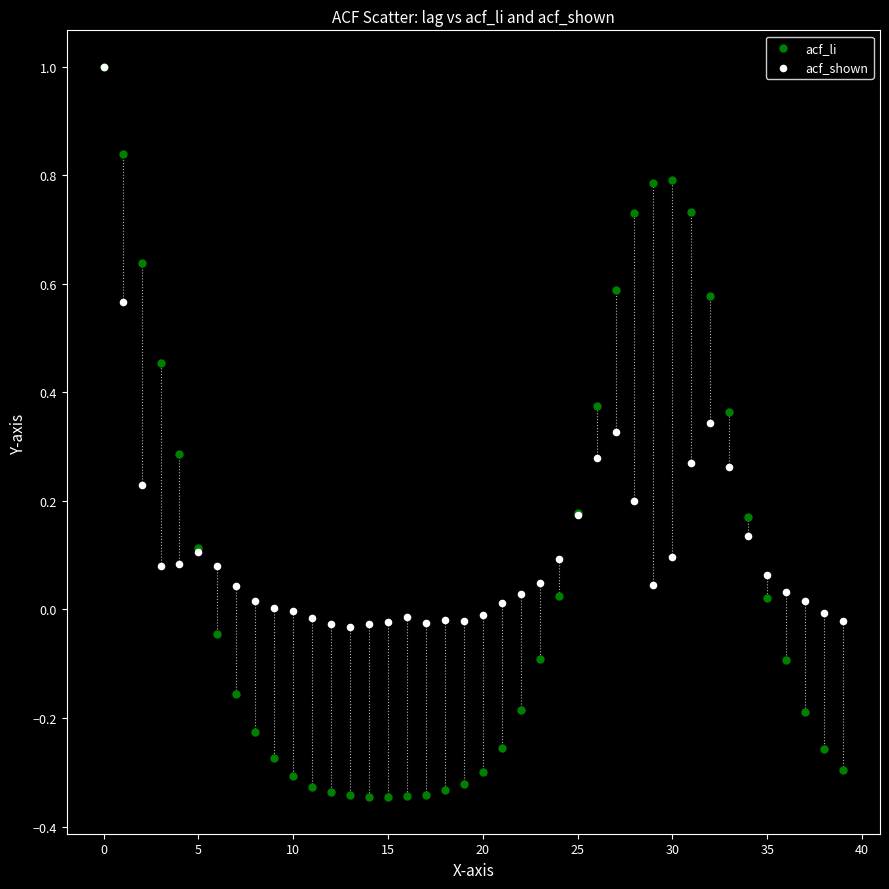

What are all the series names shown in the legend?

acf_li, acf_shown